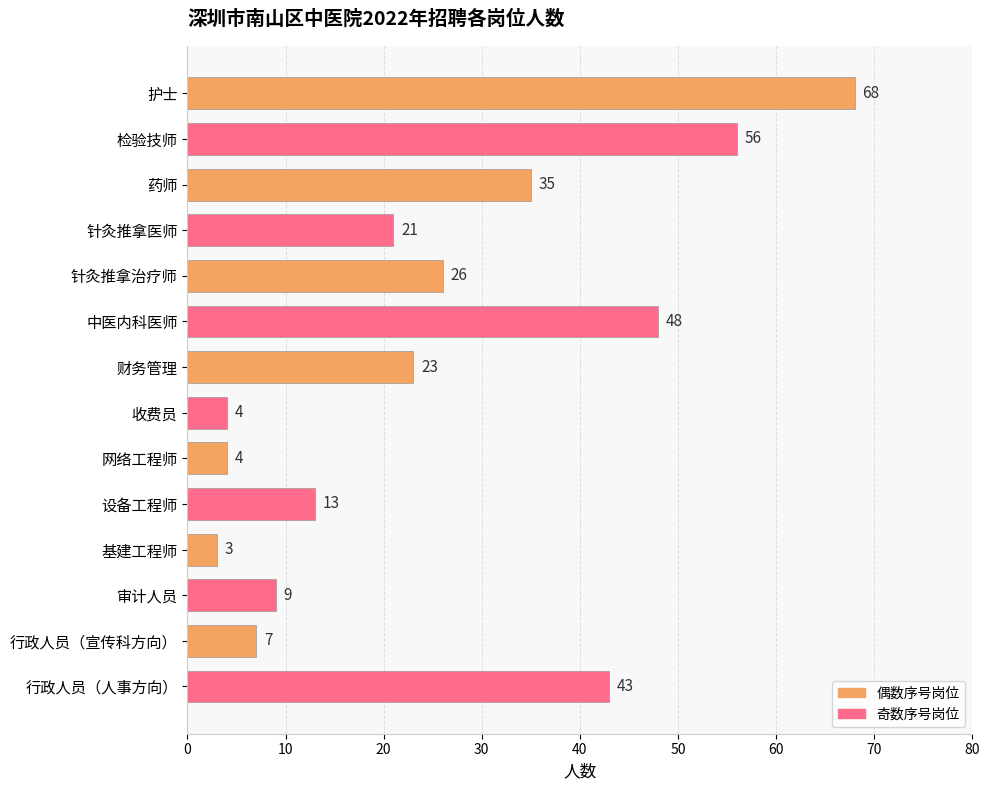

What is the change in value from 财务管理 to 行政人员（宣传科方向）?

-16